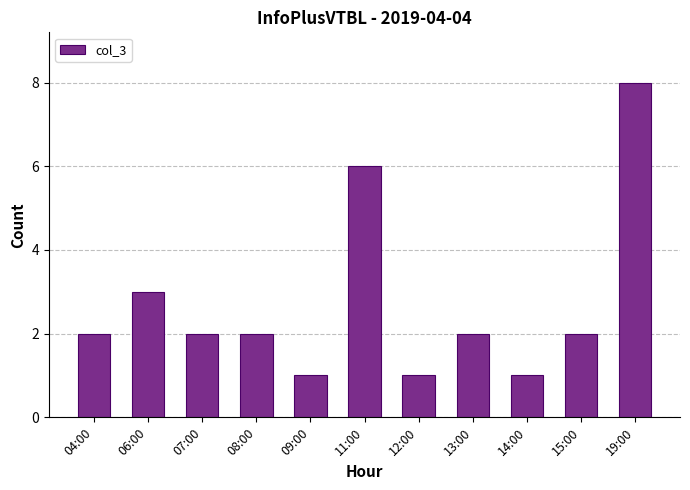

Count the number of categories in the chart.

11